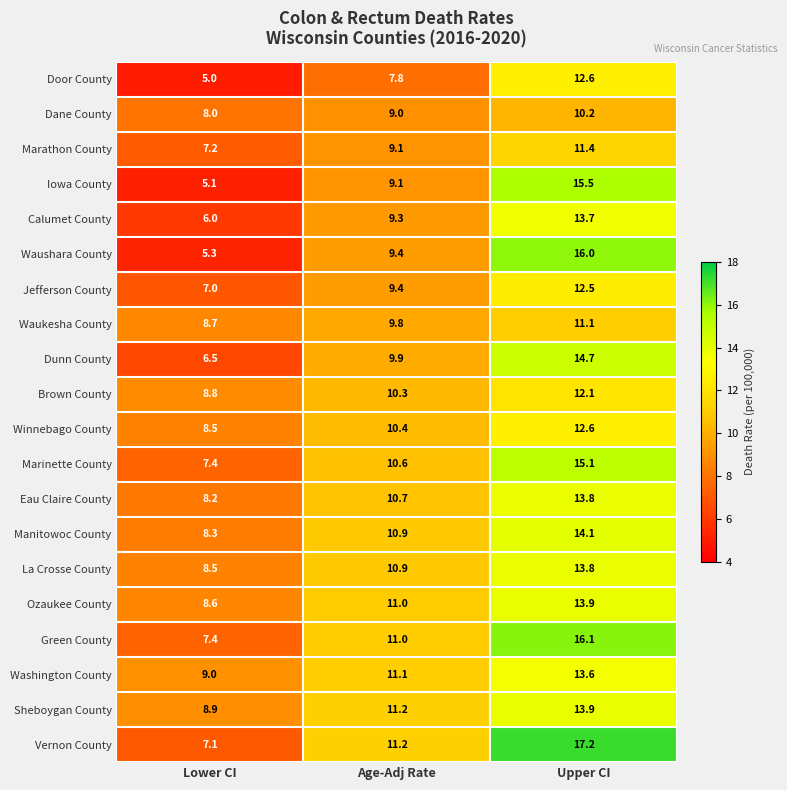

The value of Waushara County at Lower CI is 5.3. True or false?

True